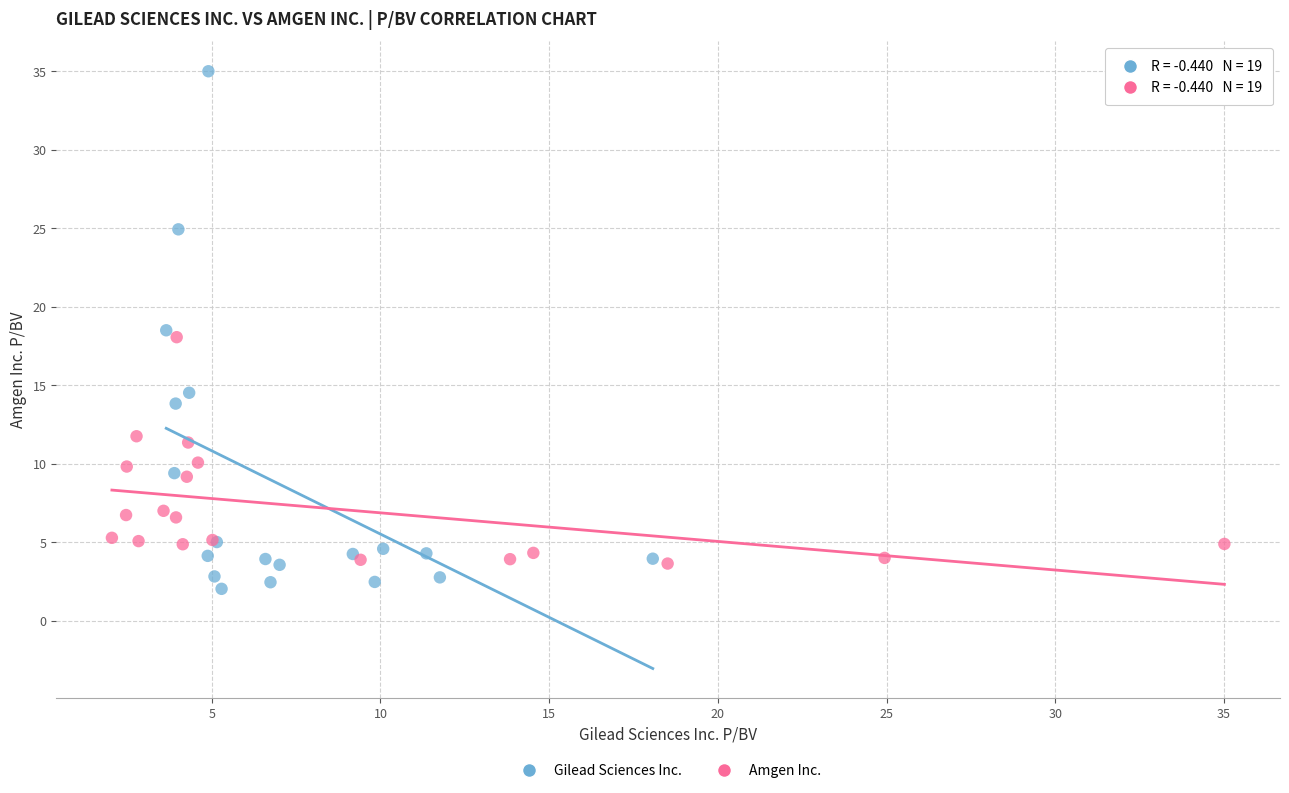

Which series has the widest spread of Y values?

Gilead Sciences Inc.